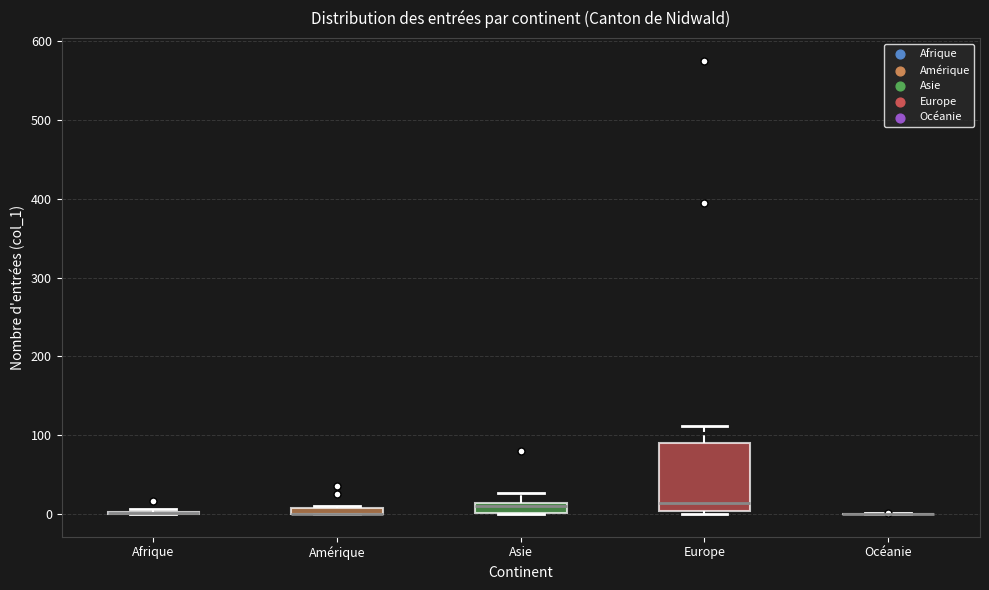

Where does the upper whisker of the box for Asie end on the y-axis? The values are not printed on the chart, so give them approximately, as read against the axis.

30